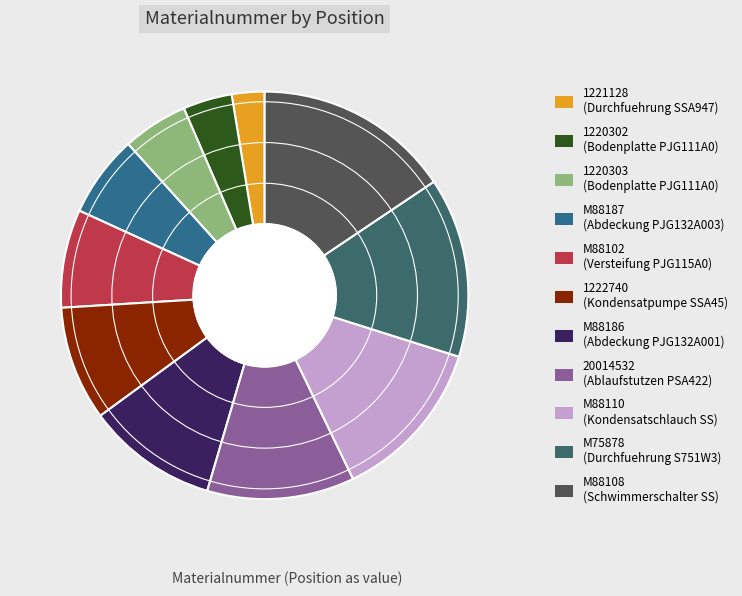

To the nearest percent, what is the combined percentage of M88110 and M75878?

27%